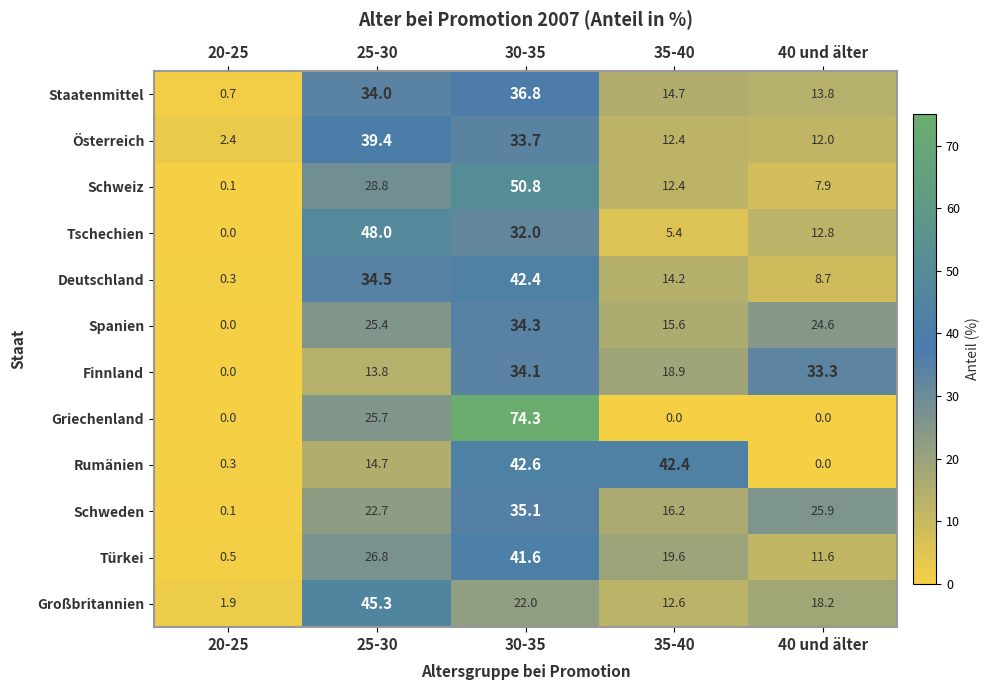

List the series in order of their peak value, highest first.

Griechenland, Schweiz, Tschechien, Großbritannien, Rumänien, Deutschland, Türkei, Österreich, Staatenmittel, Schweden, Spanien, Finnland